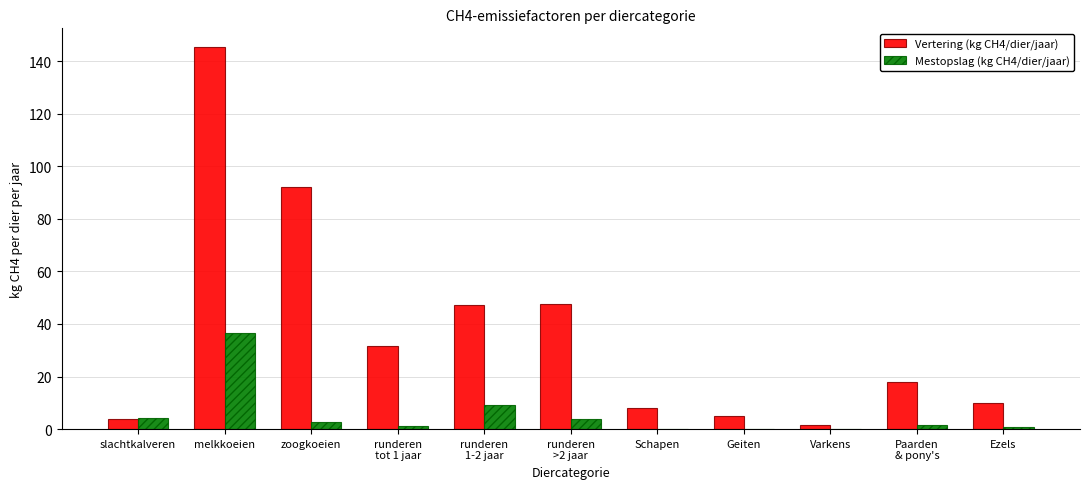

Is the value of Mestopslag (kg CH4/dier/jaar) at runderen
1-2 jaar greater than the value of Vertering (kg CH4/dier/jaar) at Schapen?

Yes